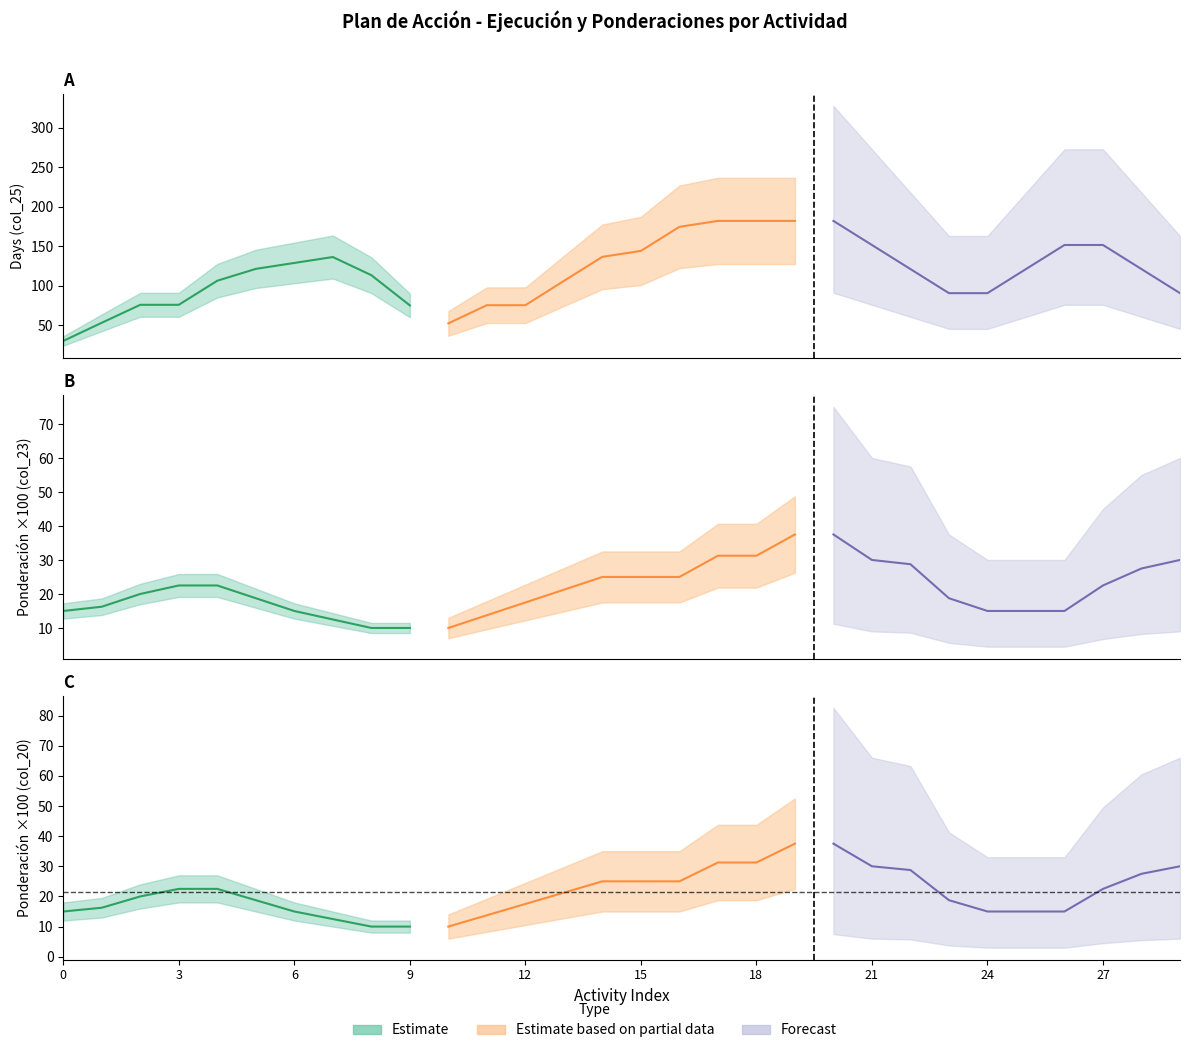

Rank the series at 4 from highest to lowest value.

col_25, col_23, col_20